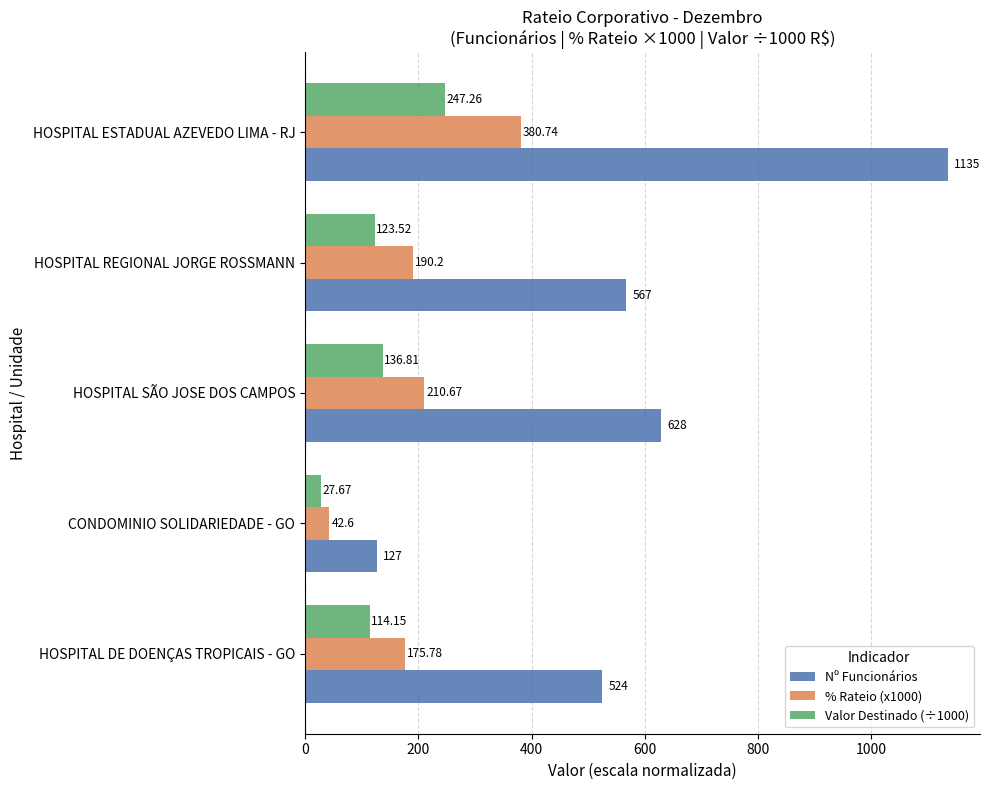

At how many categories does at least one series exceed 901?

1